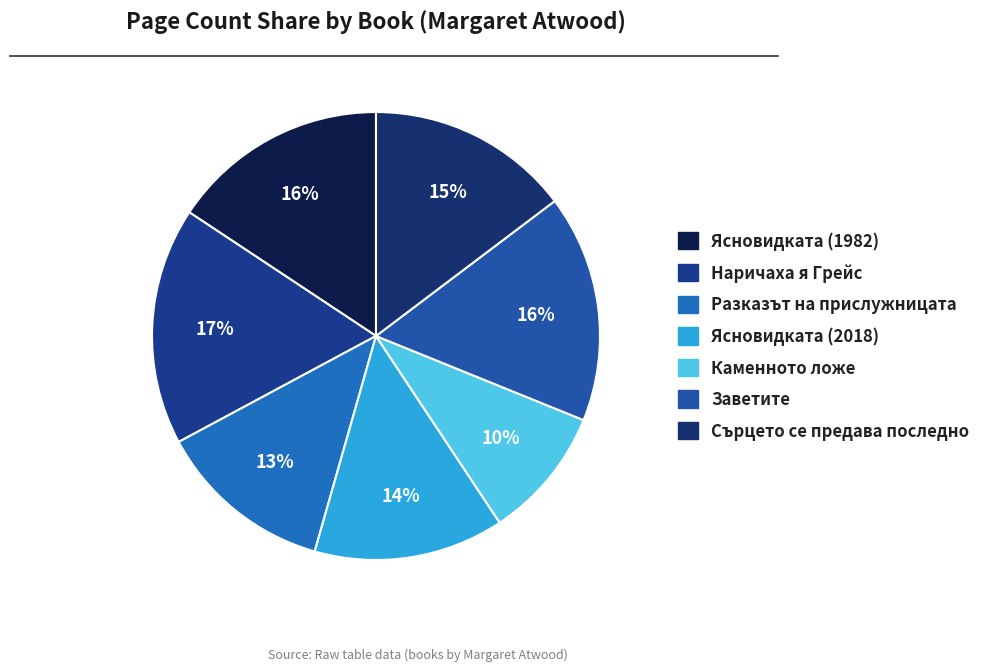

What is the smallest slice in the pie chart?

Каменното ложе